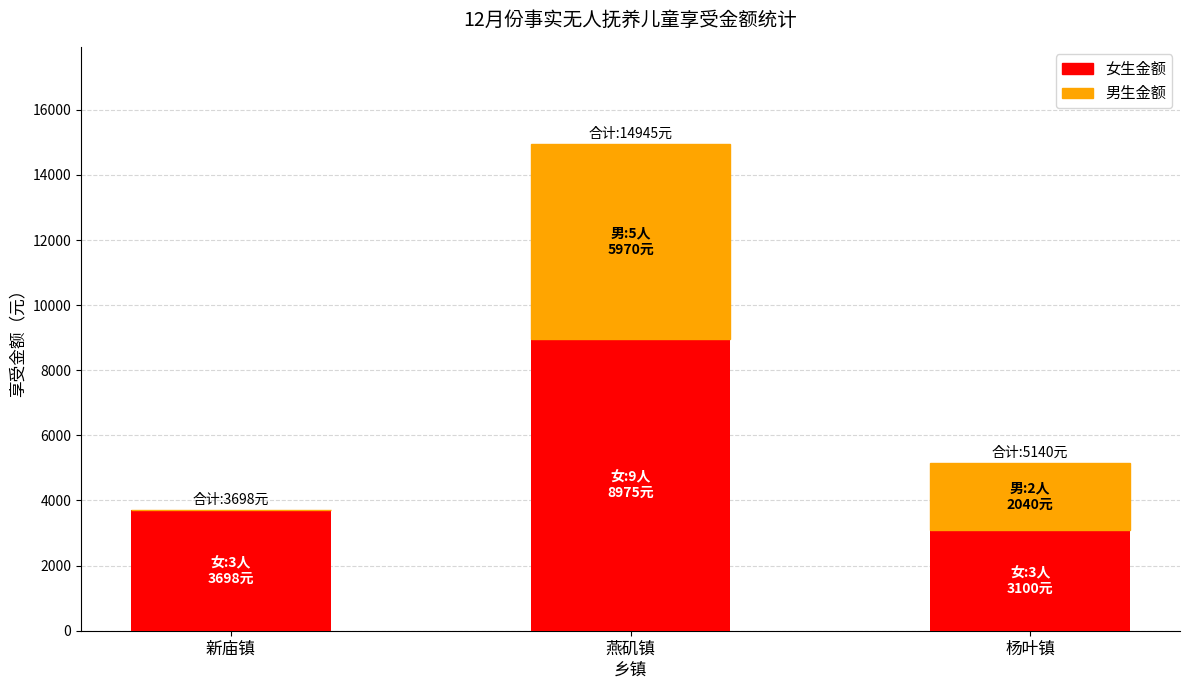

True or false: 女生金额 has a value of 3698 at 新庙镇.

True